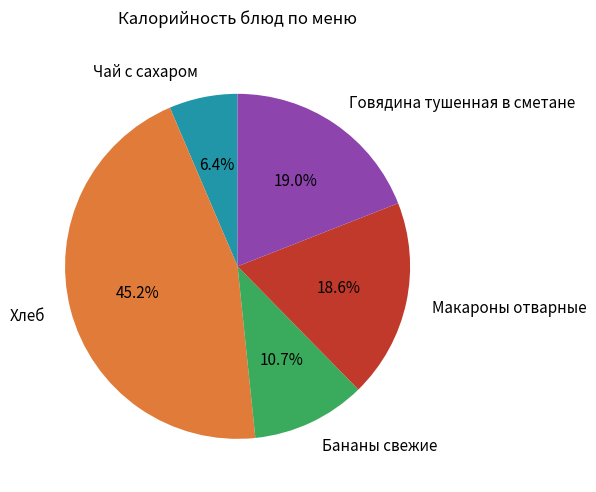

To the nearest percent, what is the difference between the largest and smallest slice percentages?

39%